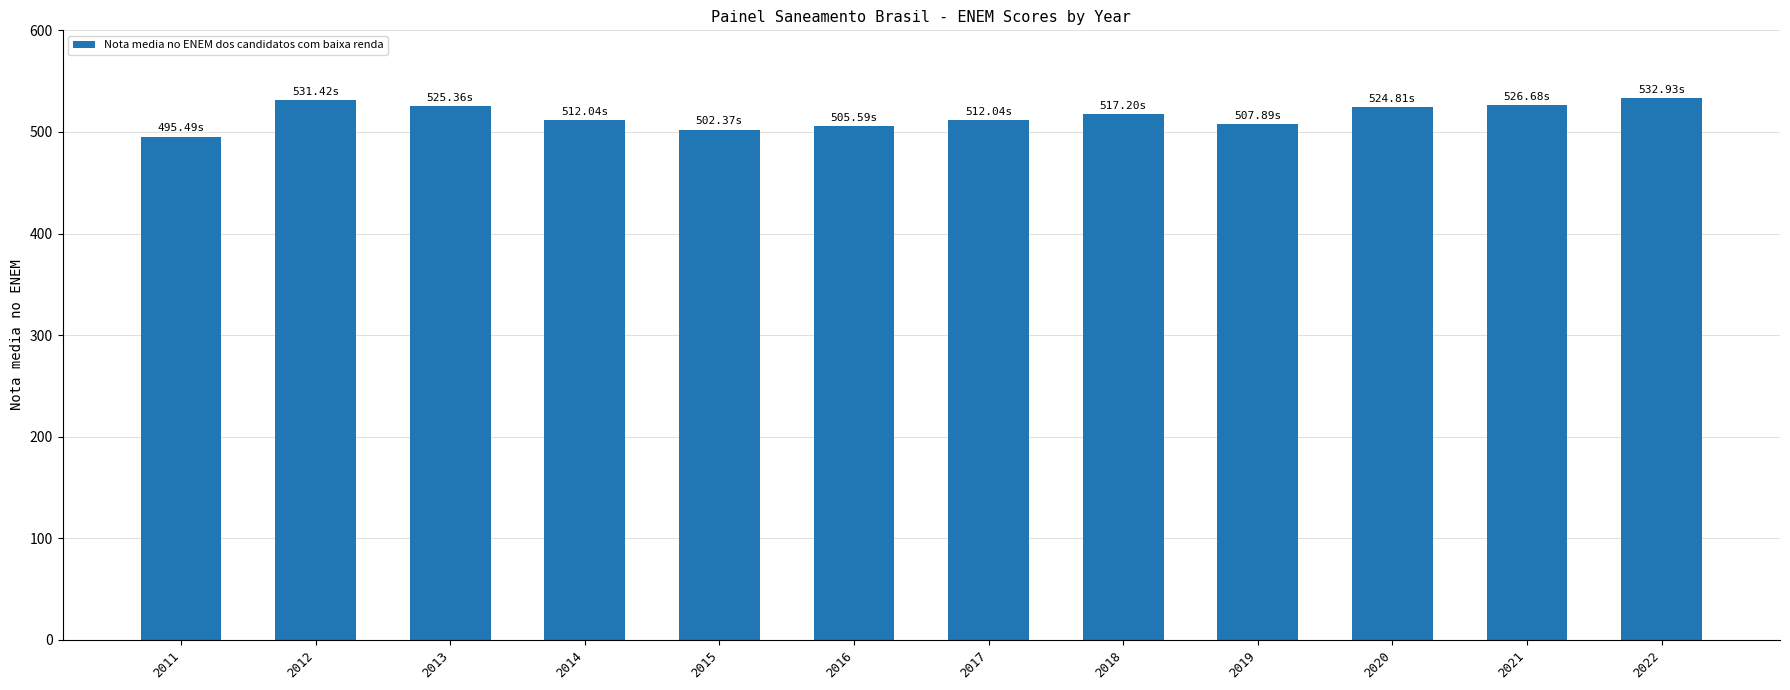

What is the difference between the values at 2019 and 2021?

18.8